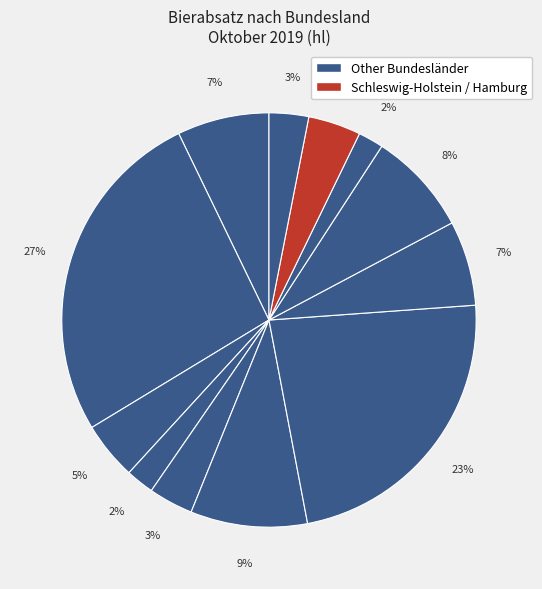

Which slice is the largest?

Bayern